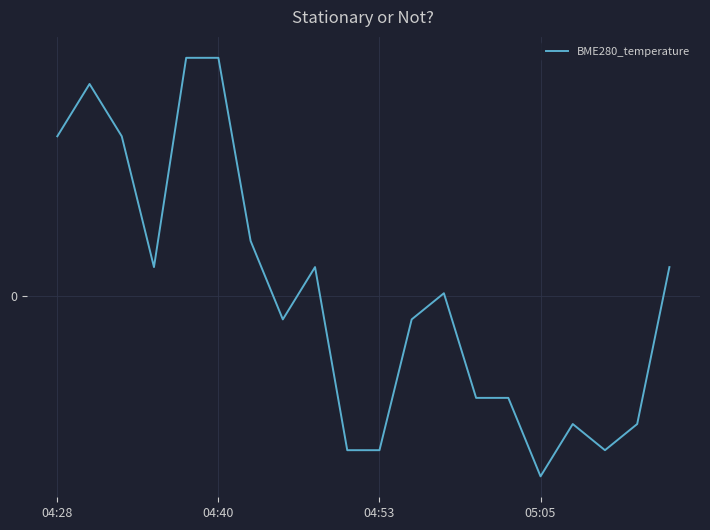

List the labels in order of value, largest first.

4, 5, 04:40, 04:28, 04:53, 6, 05:05, 8, 19, 12, 7, 11, 13, 14, 16, 18, 9, 10, 17, 15